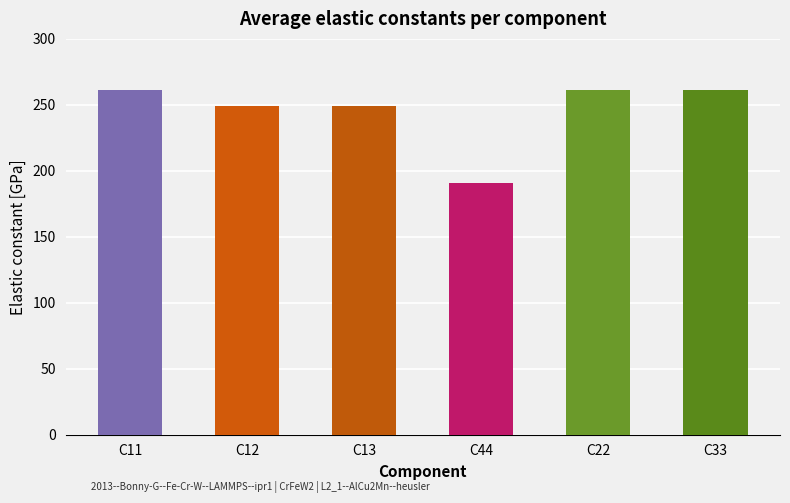

What is the approximate value at C11?

261.4